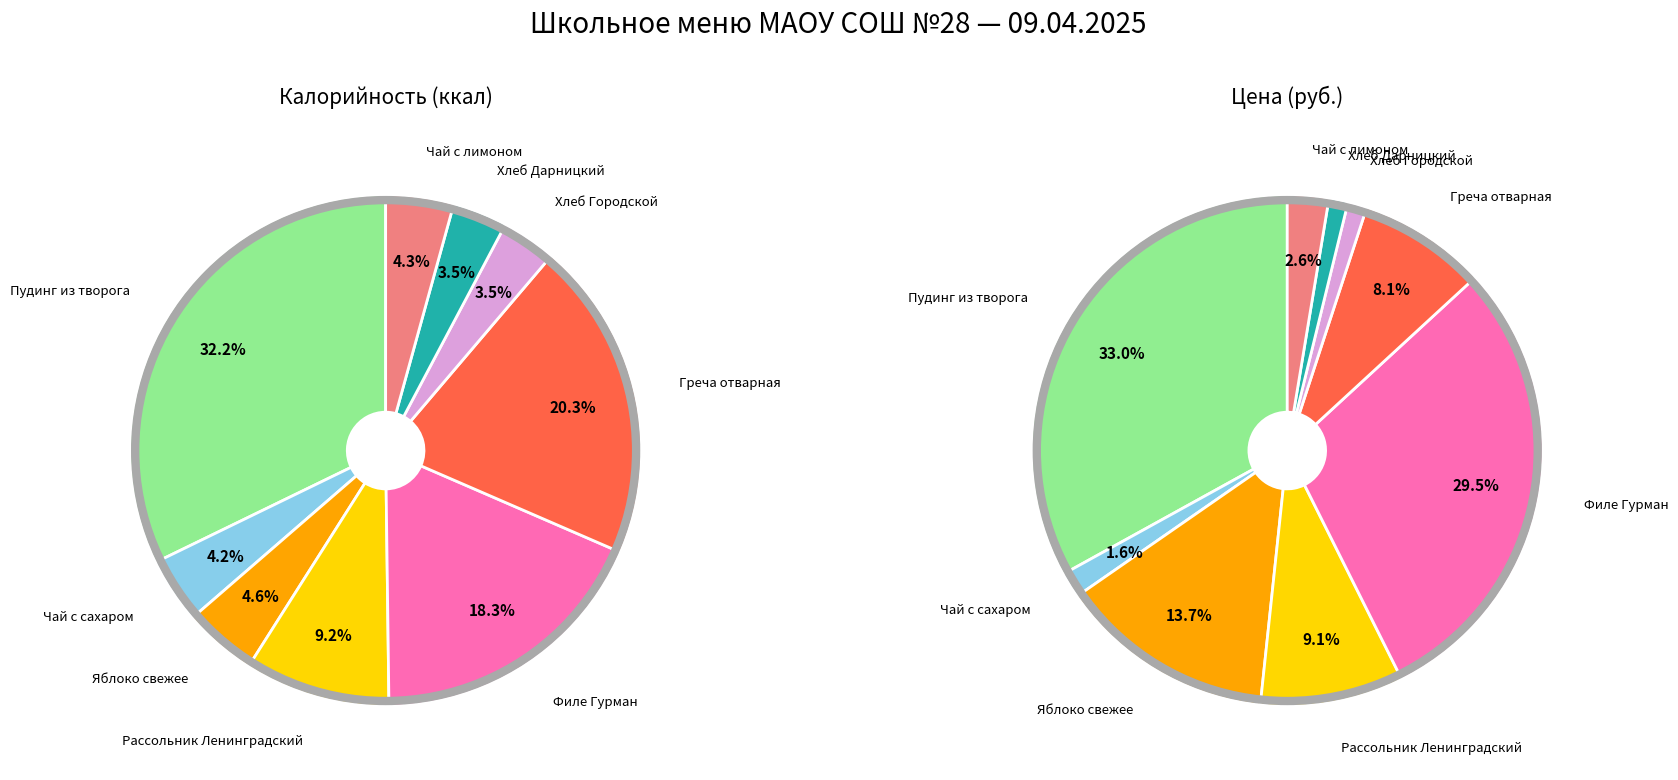

To the nearest percent, what is the combined percentage of Хлеб Городской and Хлеб Дарницкий?

7%